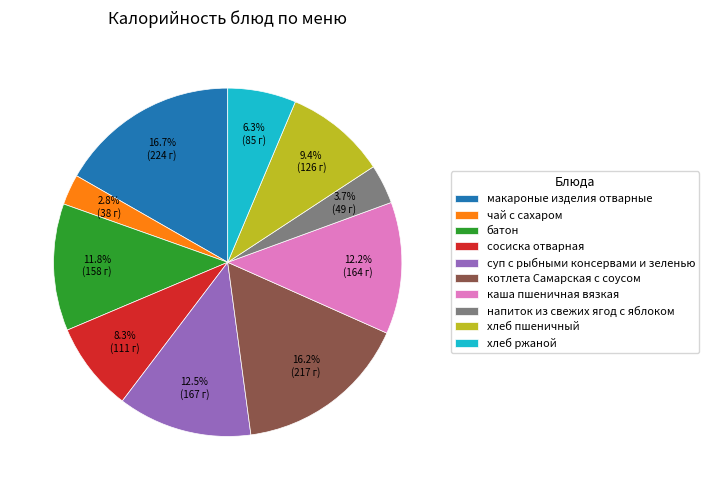

How many segments does this pie chart have?

10